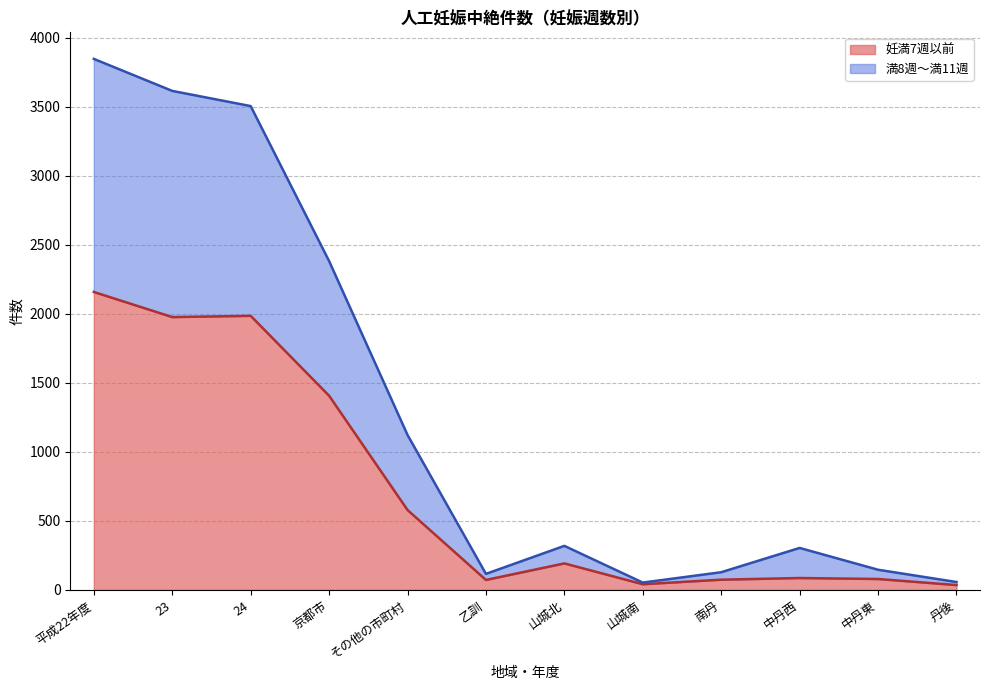

At which label does 満8週～満11週 first exceed 319?

平成22年度